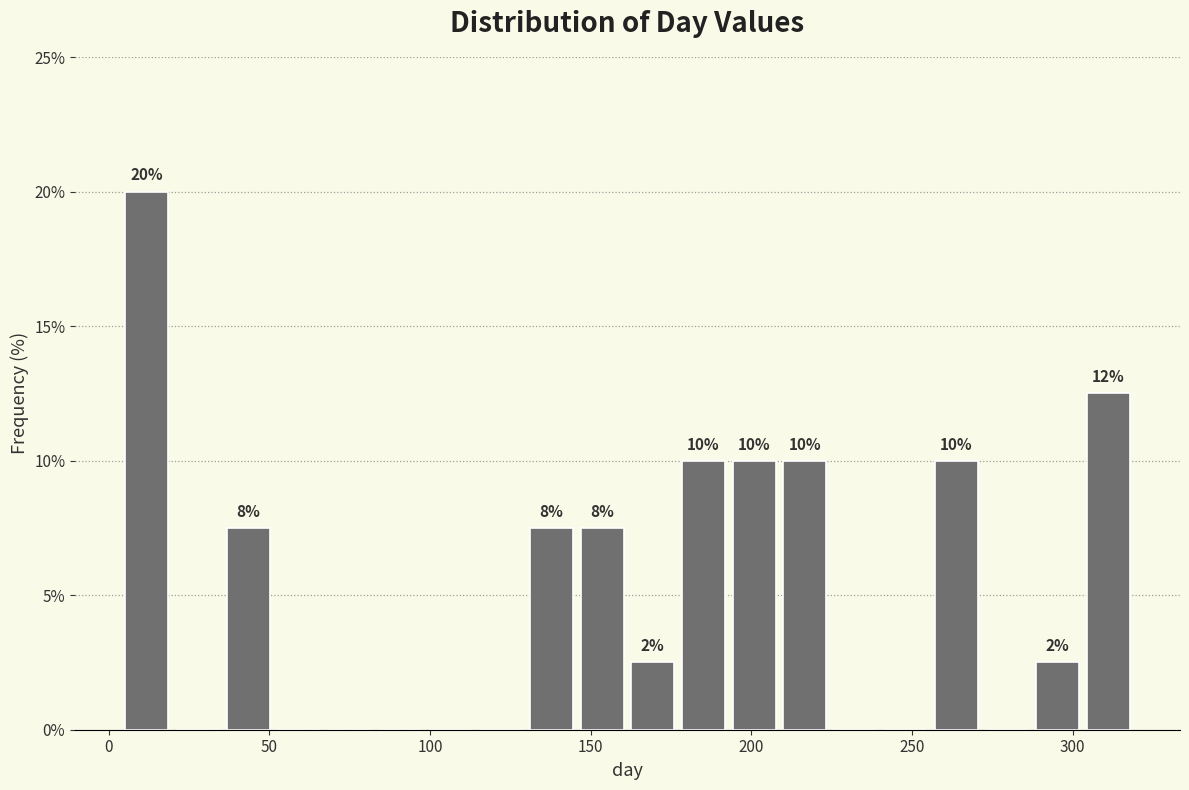

Around what value on the x-axis is the tallest bar? Give the approximate position of its centre, as read against the axis.

10